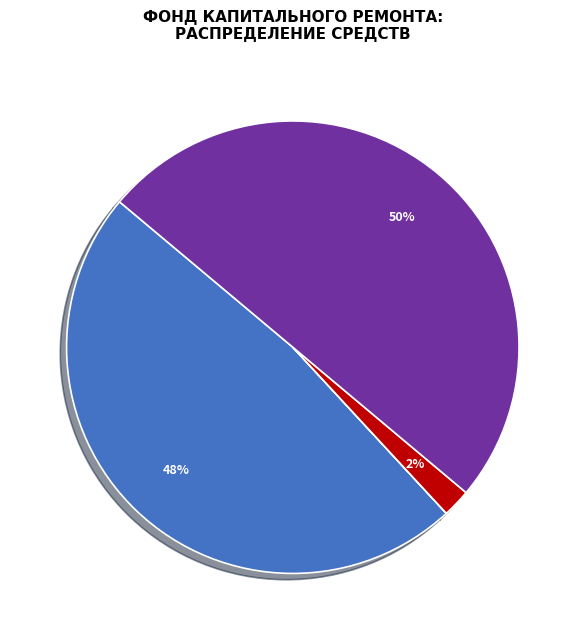

To the nearest percent, what is the average slice percentage?

25%